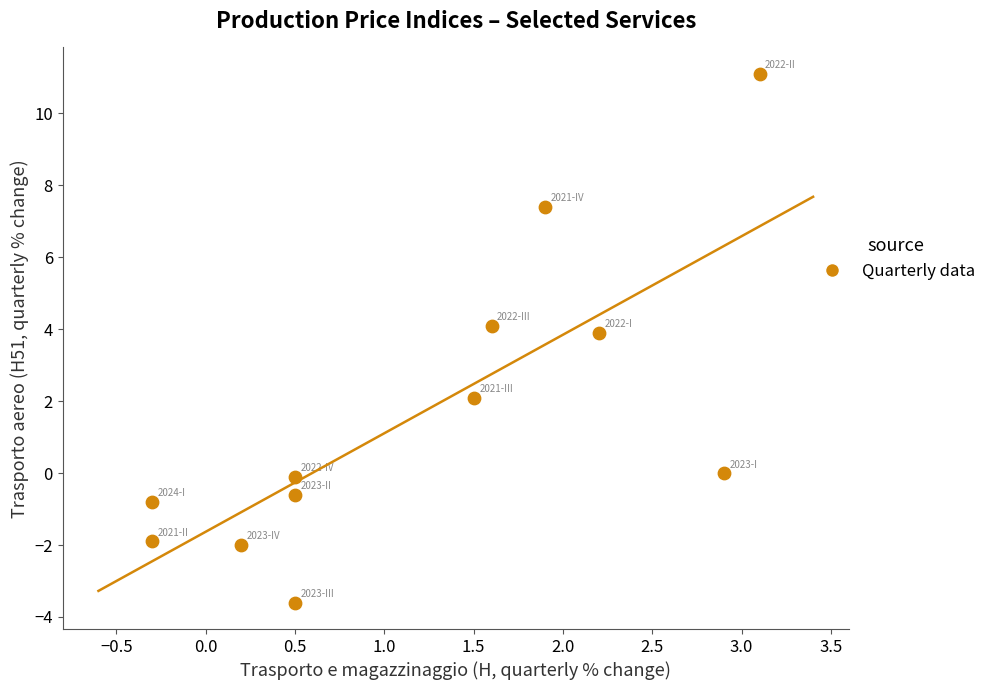

What is the average Y value?

1.6